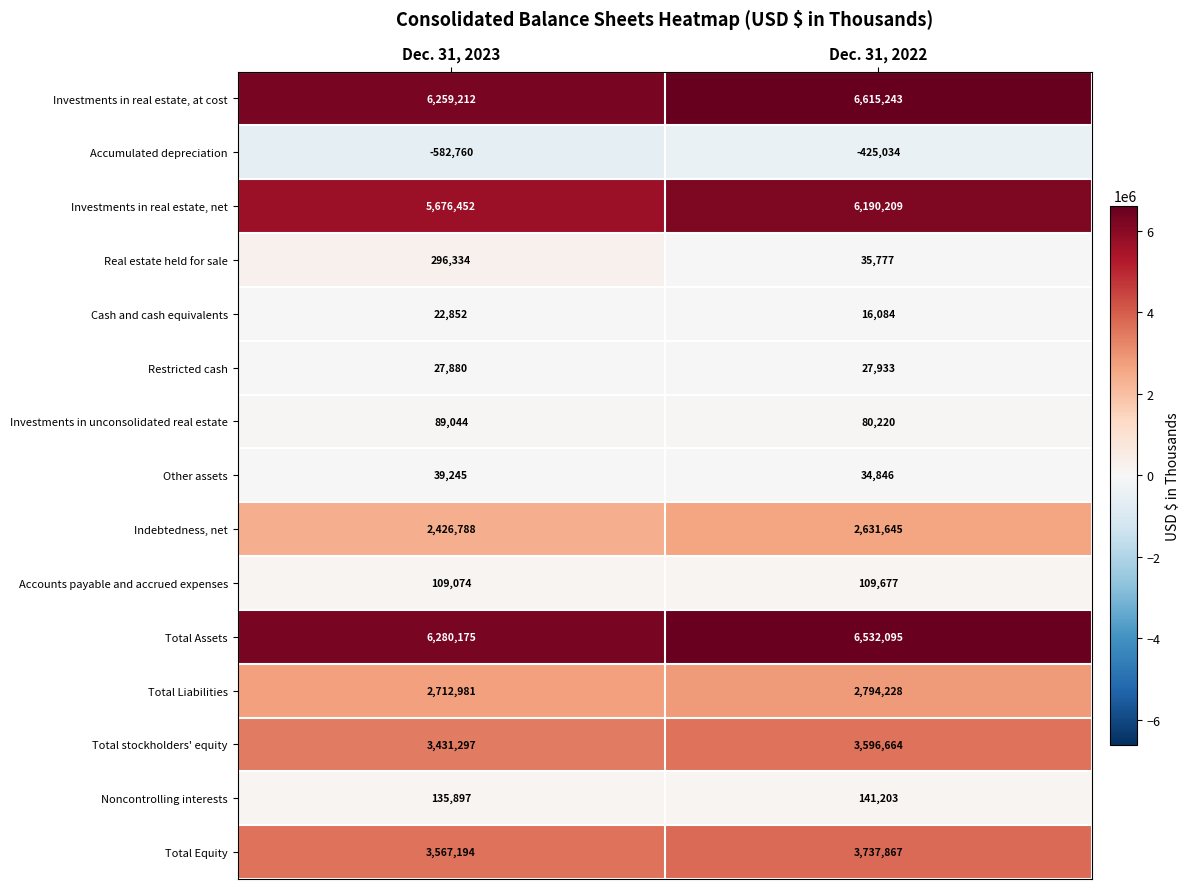

Reading left to right, transcribe all the data shown in this chart.

Investments in real estate, at cost: 6259212	6615243
Accumulated depreciation: -582760	-425034
Investments in real estate, net: 5676452	6190209
Real estate held for sale: 296334	35777
Cash and cash equivalents: 22852	16084
Restricted cash: 27880	27933
Investments in unconsolidated real estate: 89044	80220
Other assets: 39245	34846
Indebtedness, net: 2426788	2631645
Accounts payable and accrued expenses: 109074	109677
Total Assets: 6280175	6532095
Total Liabilities: 2712981	2794228
Total stockholders' equity: 3431297	3596664
Noncontrolling interests: 135897	141203
Total Equity: 3567194	3737867